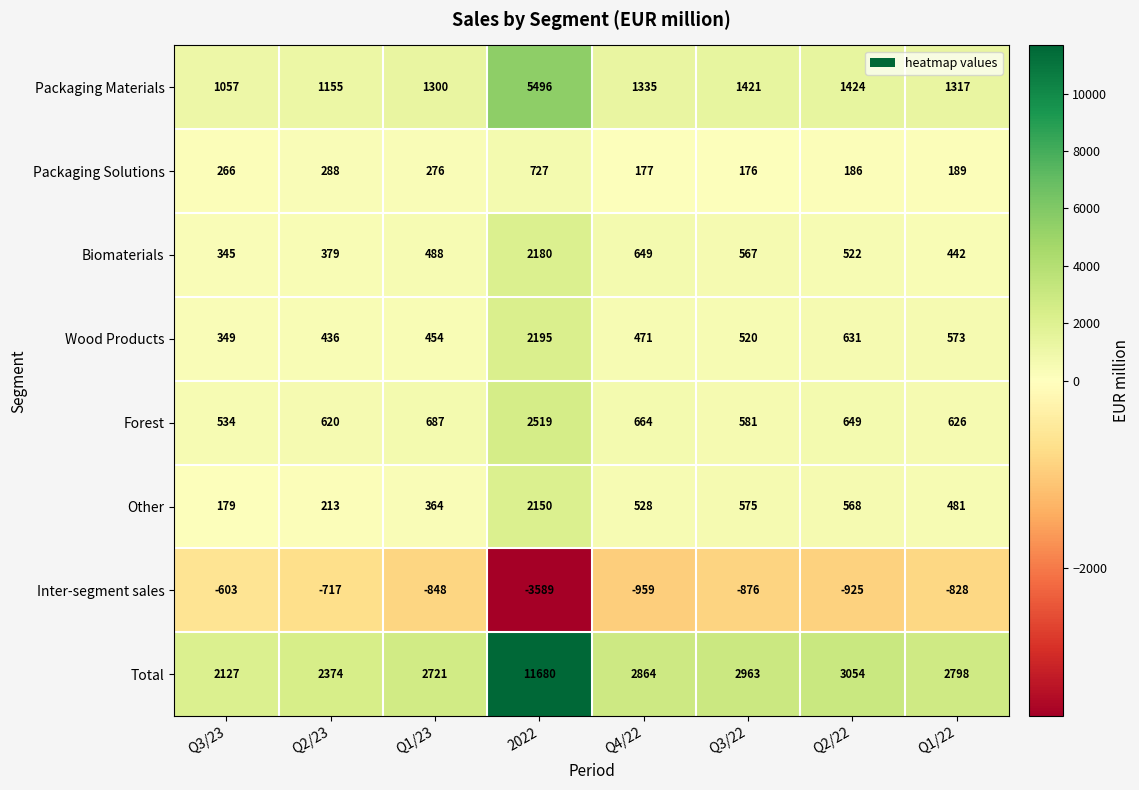

The Packaging Materials series shows 2206 at Q3/22. True or false?

False